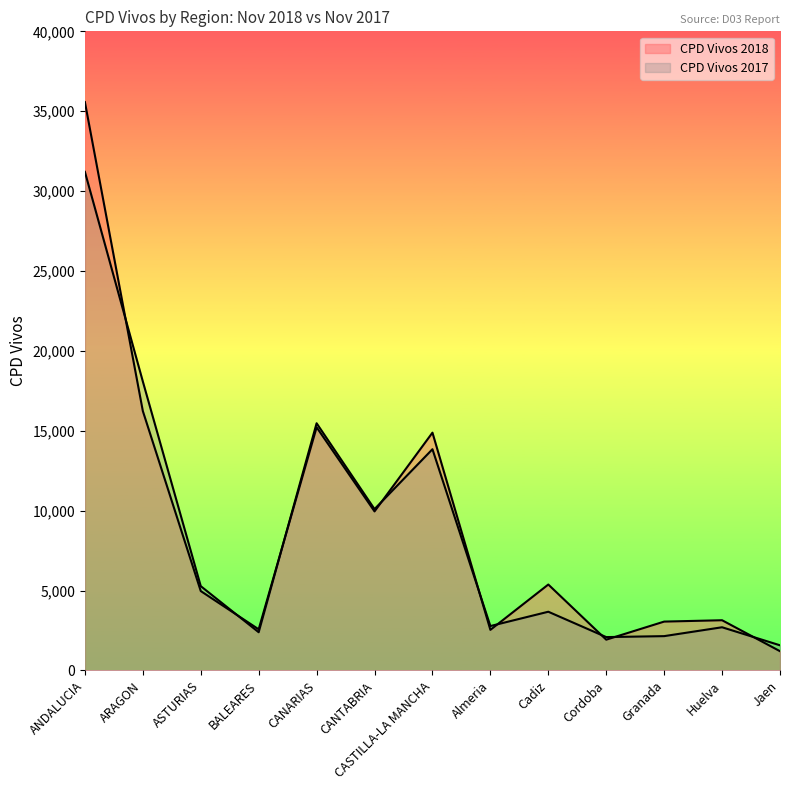

Does the chart display data point markers on the line(s)?

No